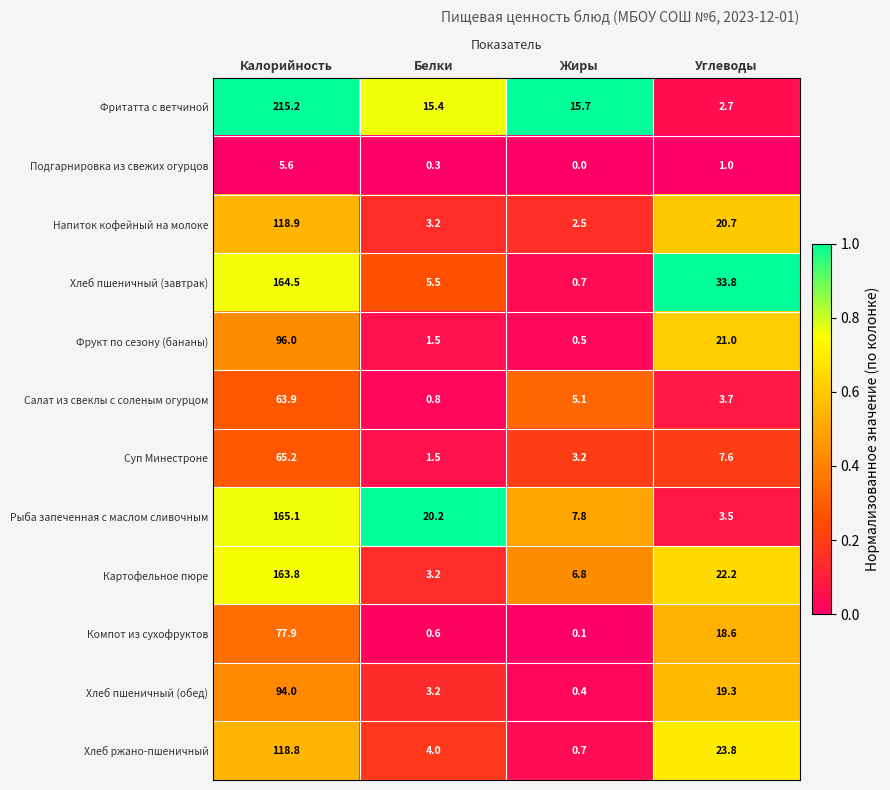

How many data points does each series have?

4